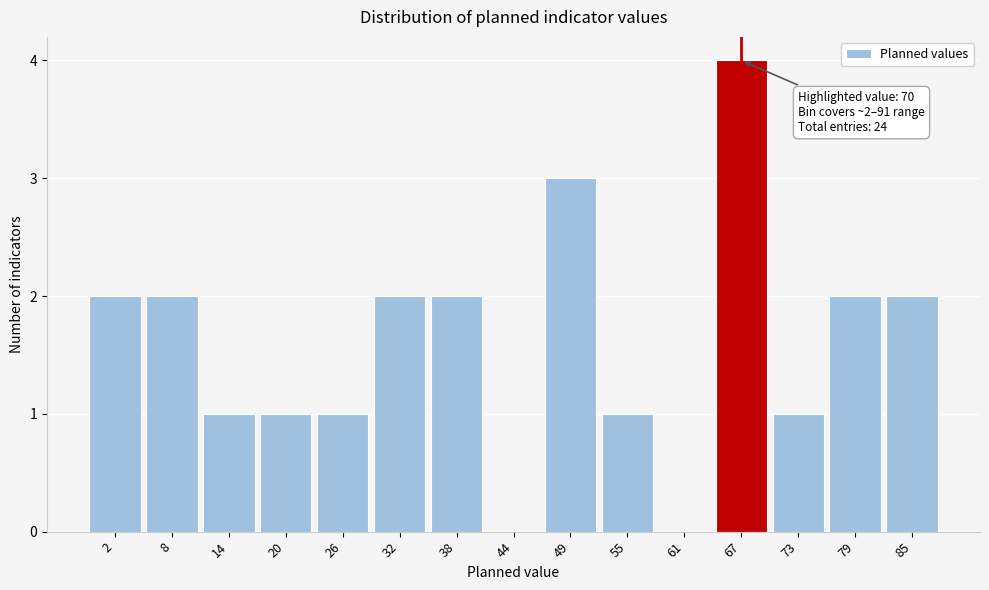

Reading right to left, what are all the values shown in this chart?

85=2	79=2	73=1	67=4	61=0	55=1	49=3	44=0	38=2	32=2	26=1	20=1	14=1	8=2	2=2